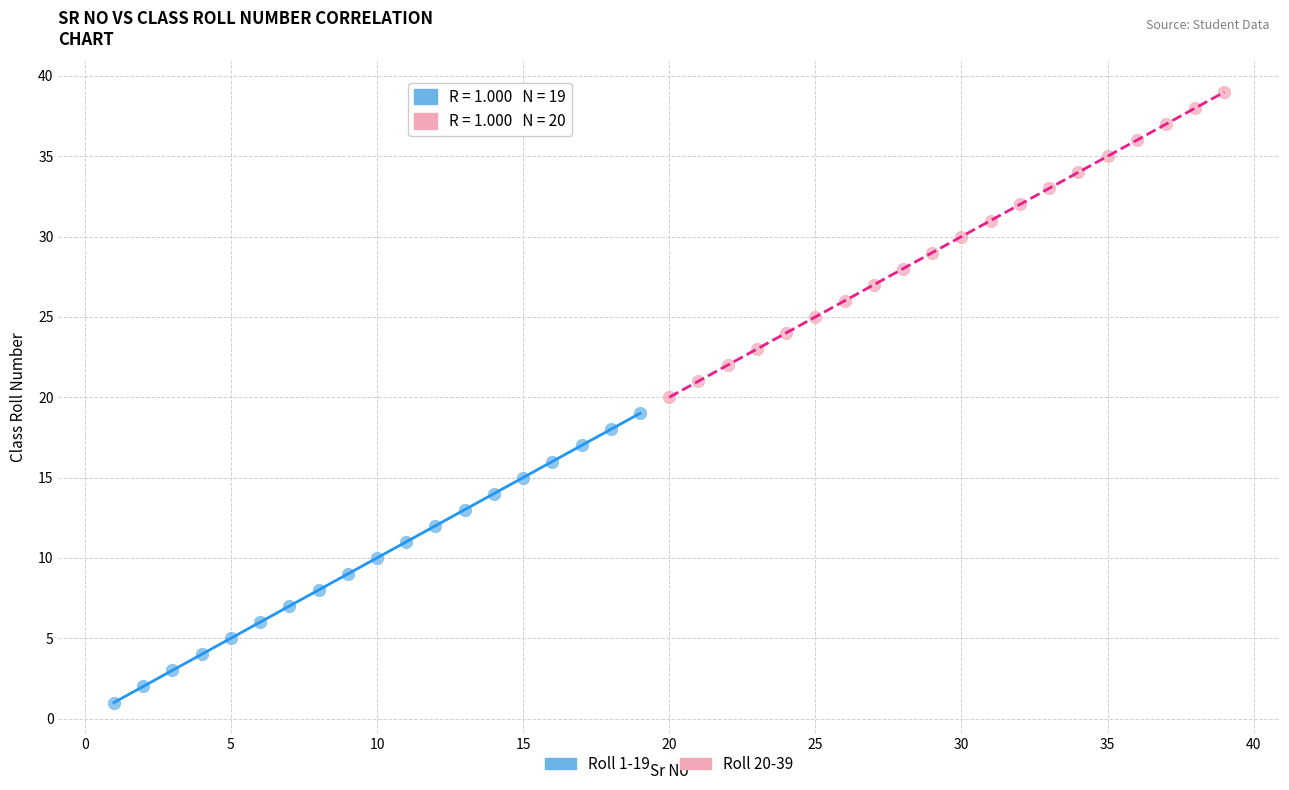

Which series reaches the minimum Y coordinate?

Roll 1-19